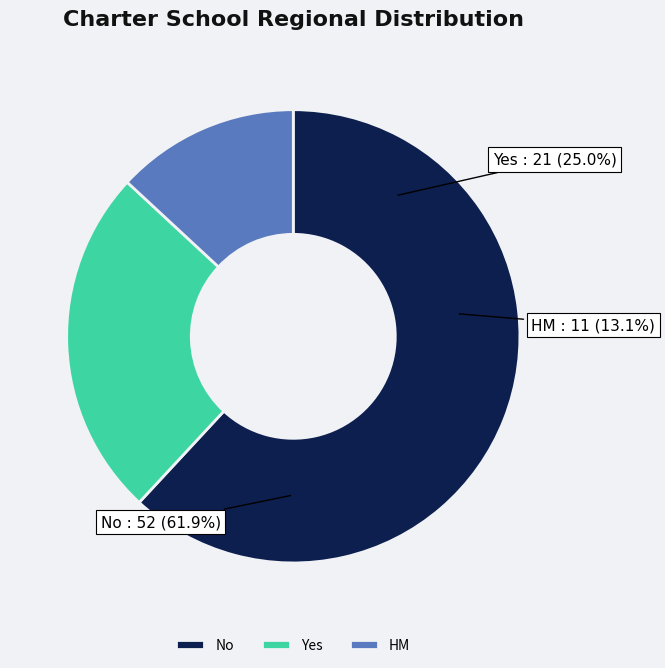

What percentage is NOT represented by Yes?

75.0%